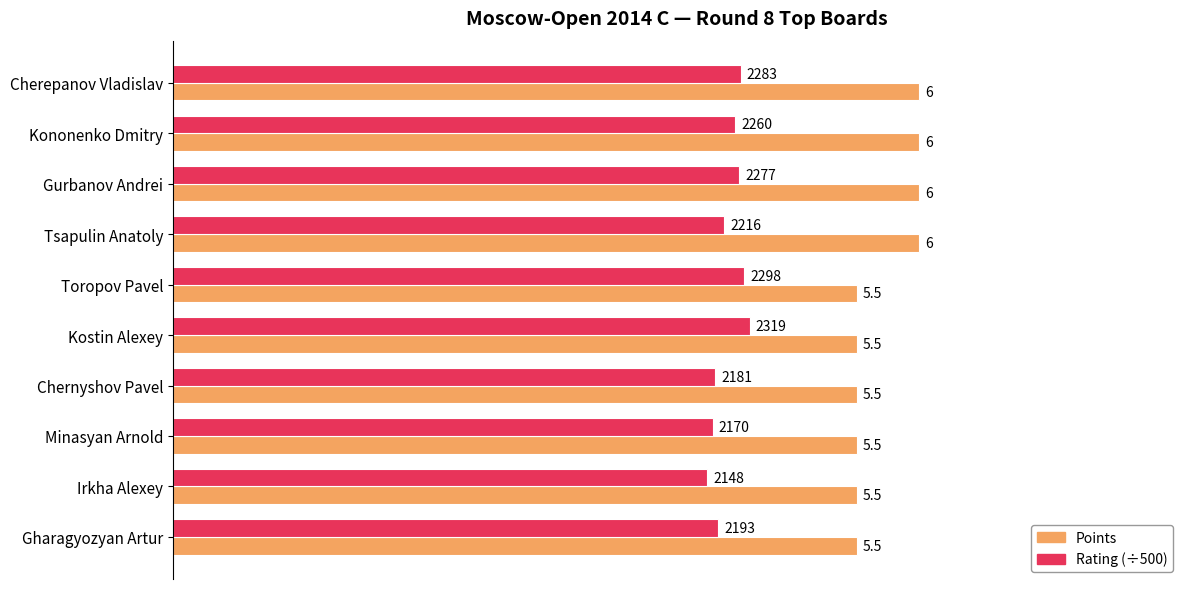

Which series has the widest spread of values?

Points